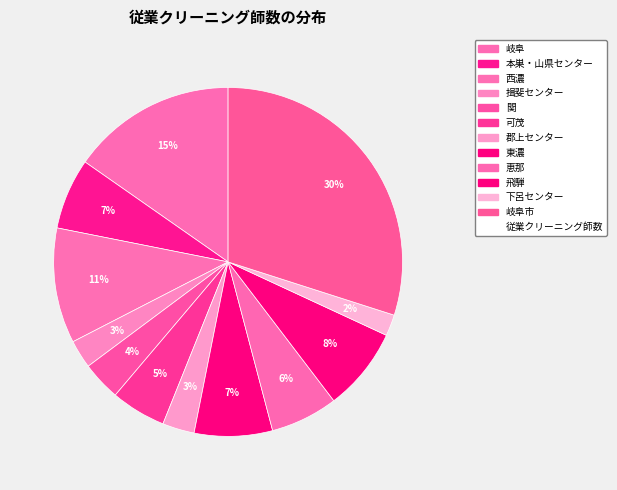

What is the largest slice in the pie chart?

岐阜市